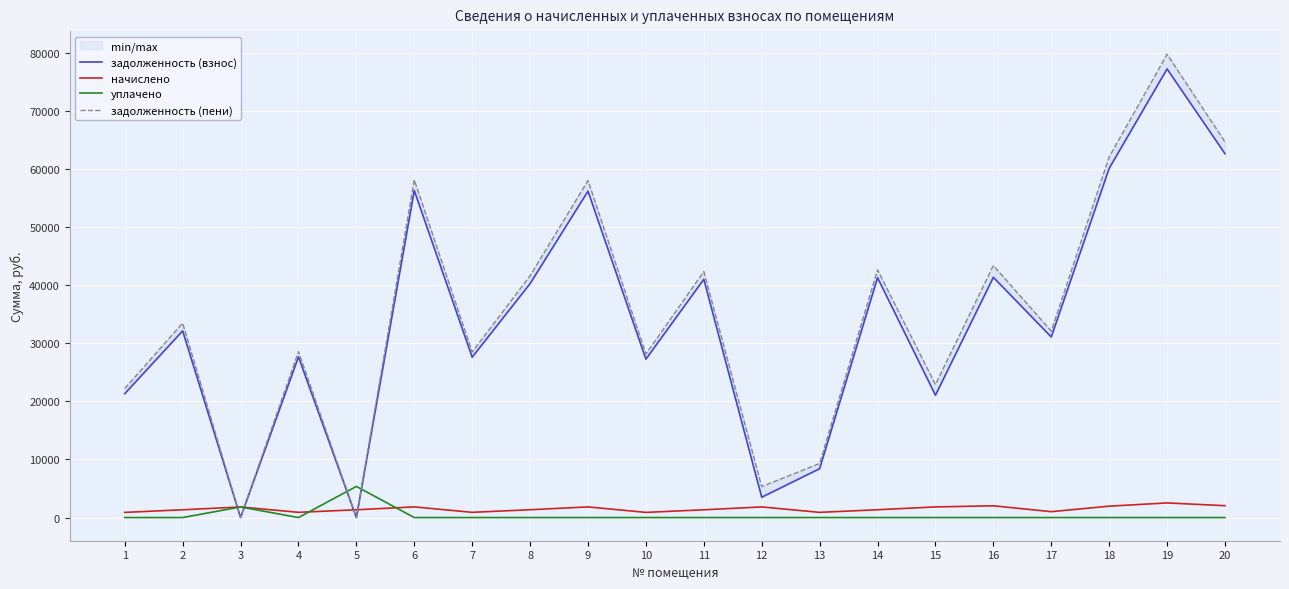

Between 8 and 14, which series saw the biggest shift?

задолженность (взнос)